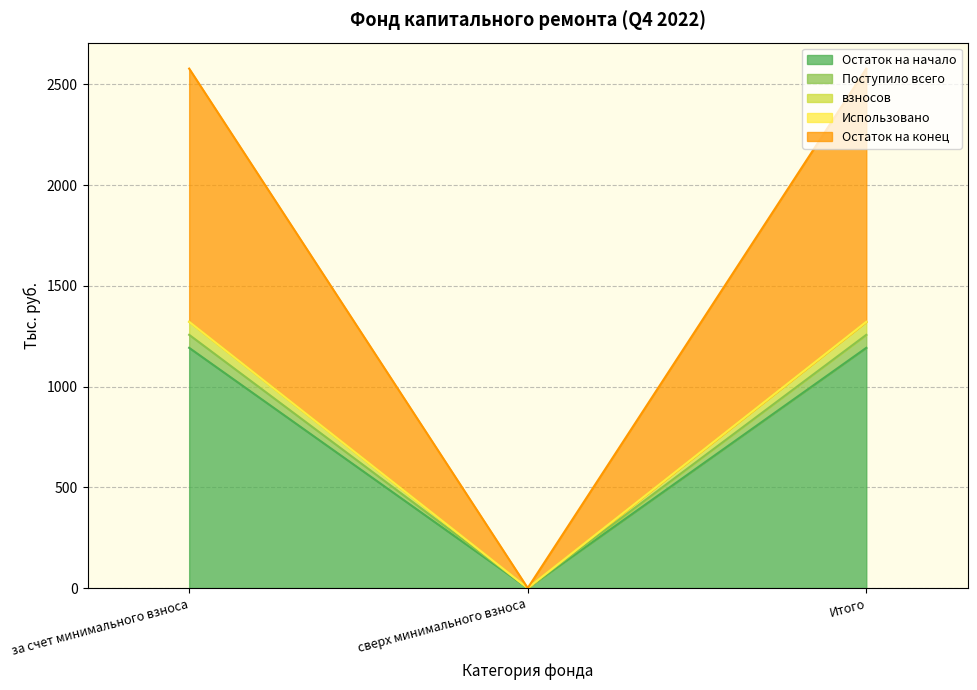

Does the chart display data point markers on the line(s)?

No